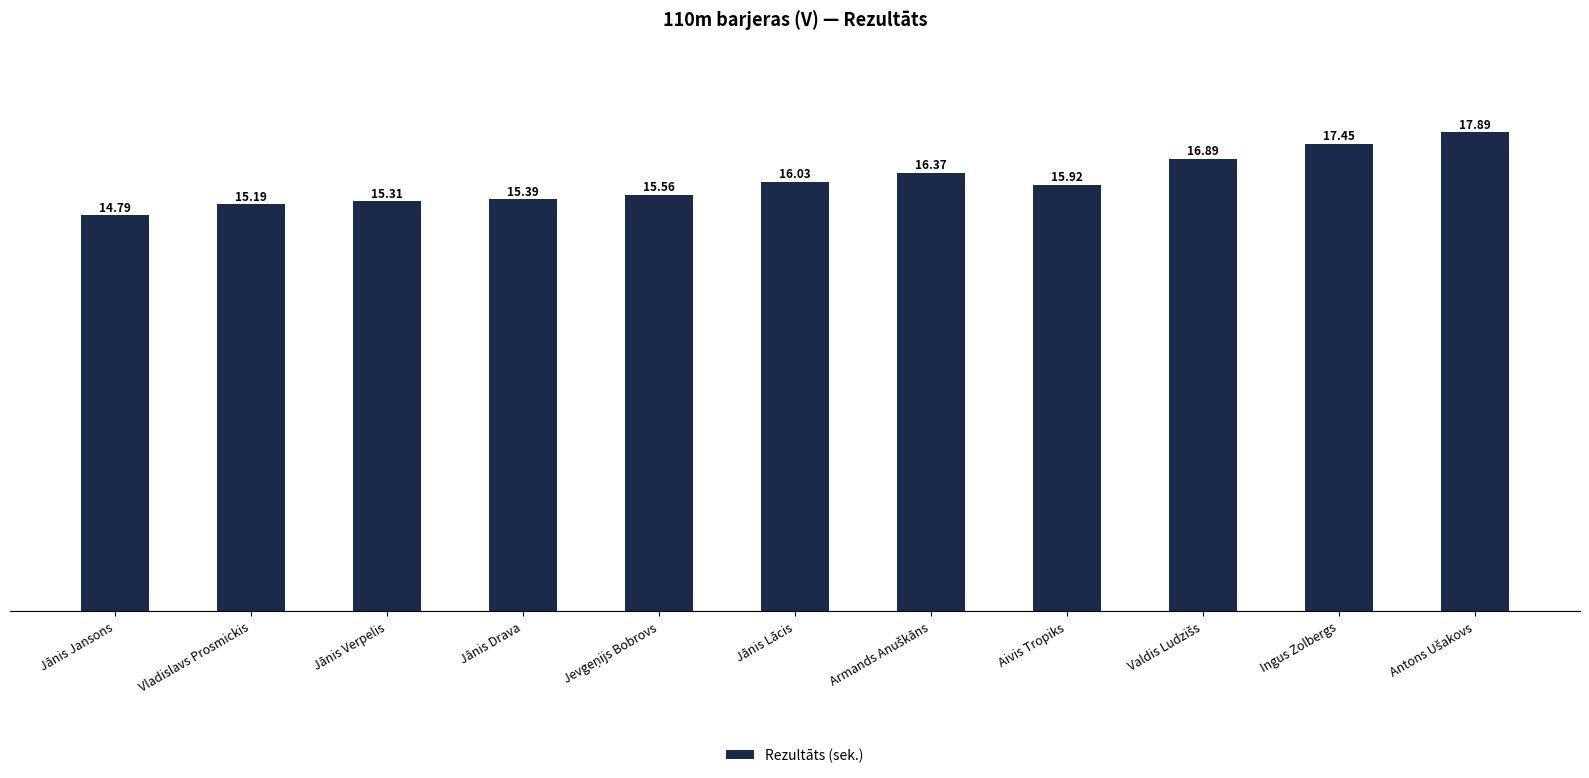

Which has a higher value, Jānis Lācis or Jānis Drava?

Jānis Lācis